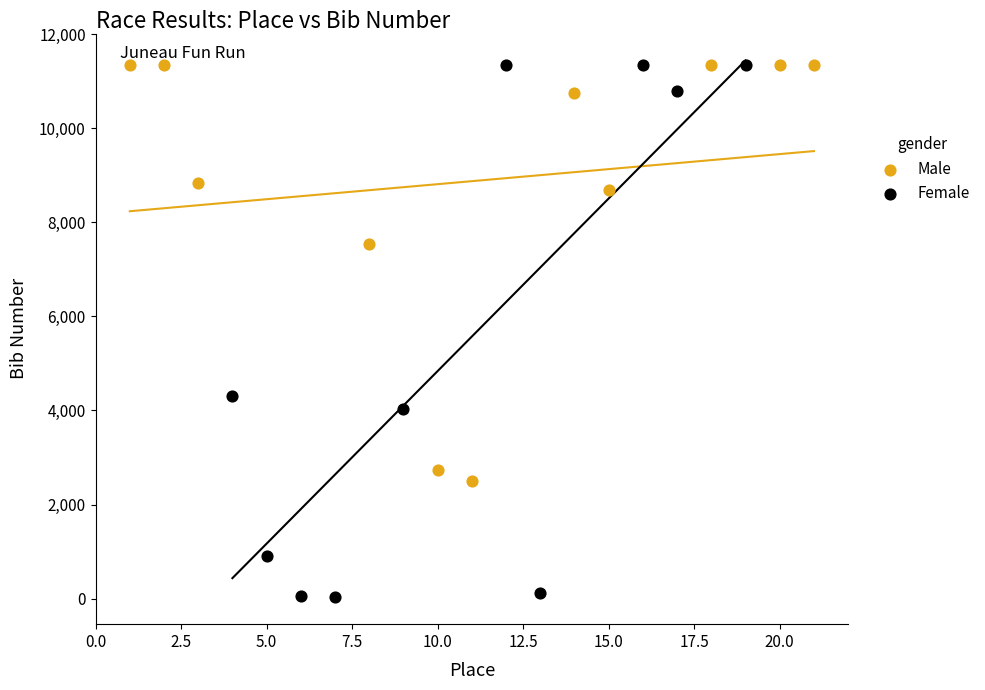

Which series reaches the minimum Y coordinate?

Female